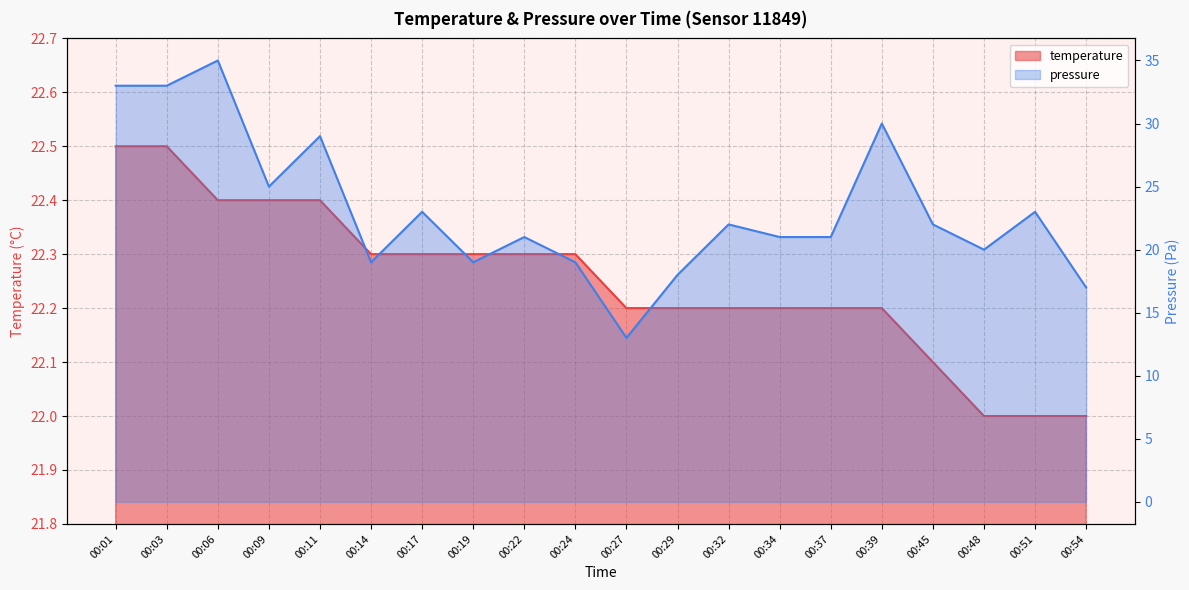

What is the value of the pressure_scaled point at the 12th from the left?

18.0